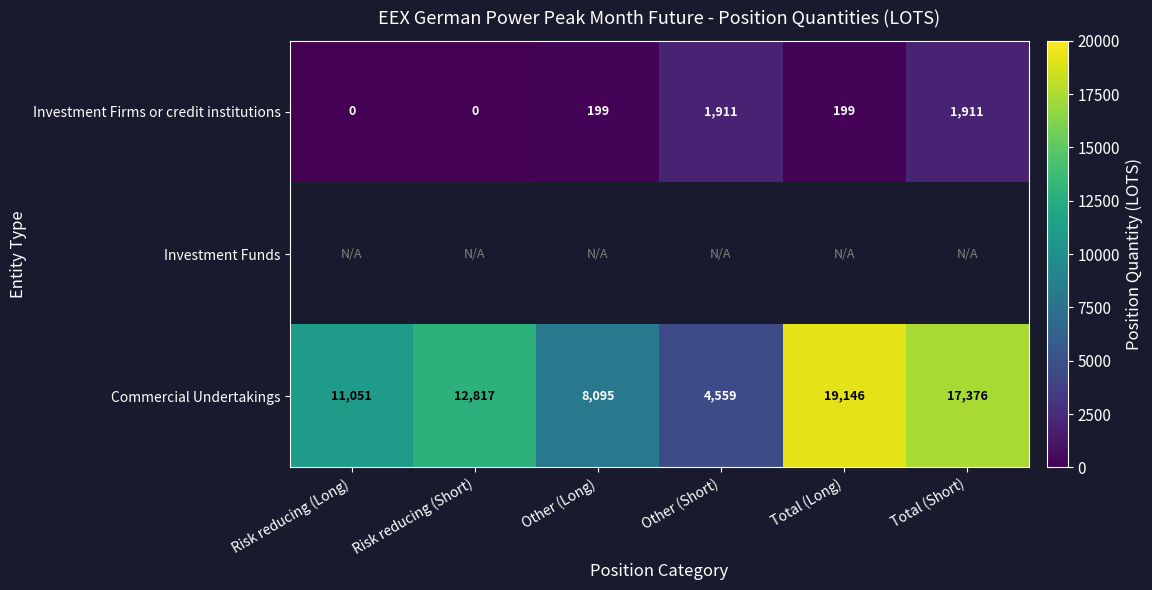

How many series are shown in this chart?

3